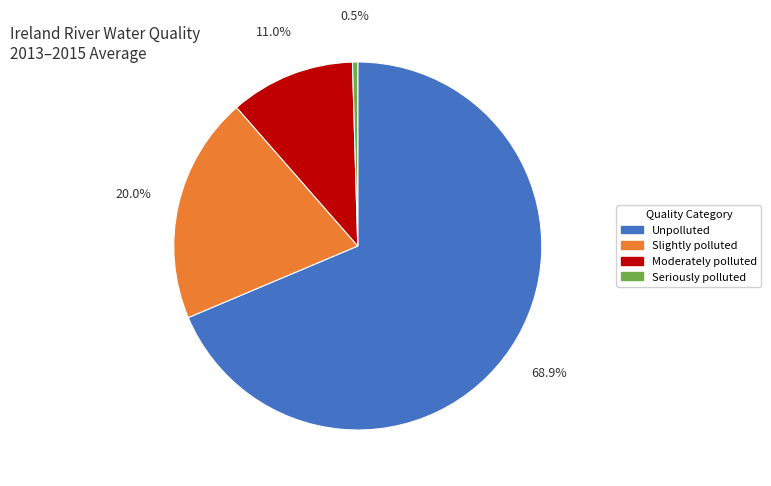

To the nearest percent, what is the difference between the largest and smallest slice percentages?

68%